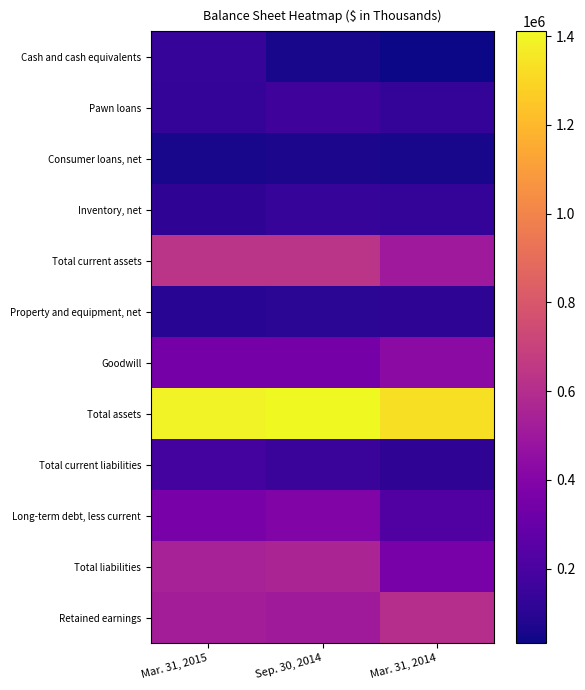

Reading left to right, what are all the values shown in this chart?

Cash and cash equivalents: Mar. 31, 2015=138173	Sep. 30, 2014=55325	Mar. 31, 2014=32328
Pawn loans: Mar. 31, 2015=127929	Sep. 30, 2014=162444	Mar. 31, 2014=128683
Consumer loans, net: Mar. 31, 2015=55529	Sep. 30, 2014=63995	Mar. 31, 2014=57447
Inventory, net: Mar. 31, 2015=116144	Sep. 30, 2014=138175	Mar. 31, 2014=128094
Total current assets: Mar. 31, 2015=632701	Sep. 30, 2014=634863	Mar. 31, 2014=503199
Property and equipment, net: Mar. 31, 2015=102252	Sep. 30, 2014=105900	Mar. 31, 2014=111419
Goodwill: Mar. 31, 2015=344931	Sep. 30, 2014=346577	Mar. 31, 2014=435048
Total assets: Mar. 31, 2015=1389067	Sep. 30, 2014=1410544	Mar. 31, 2014=1333144
Total current liabilities: Mar. 31, 2015=177989	Sep. 30, 2014=148214	Mar. 31, 2014=113172
Long-term debt, less current: Mar. 31, 2015=356393	Sep. 30, 2014=392054	Mar. 31, 2014=224379
Total liabilities: Mar. 31, 2015=542055	Sep. 30, 2014=555440	Mar. 31, 2014=359467
Retained earnings: Mar. 31, 2015=522541	Sep. 30, 2014=509586	Mar. 31, 2014=606120